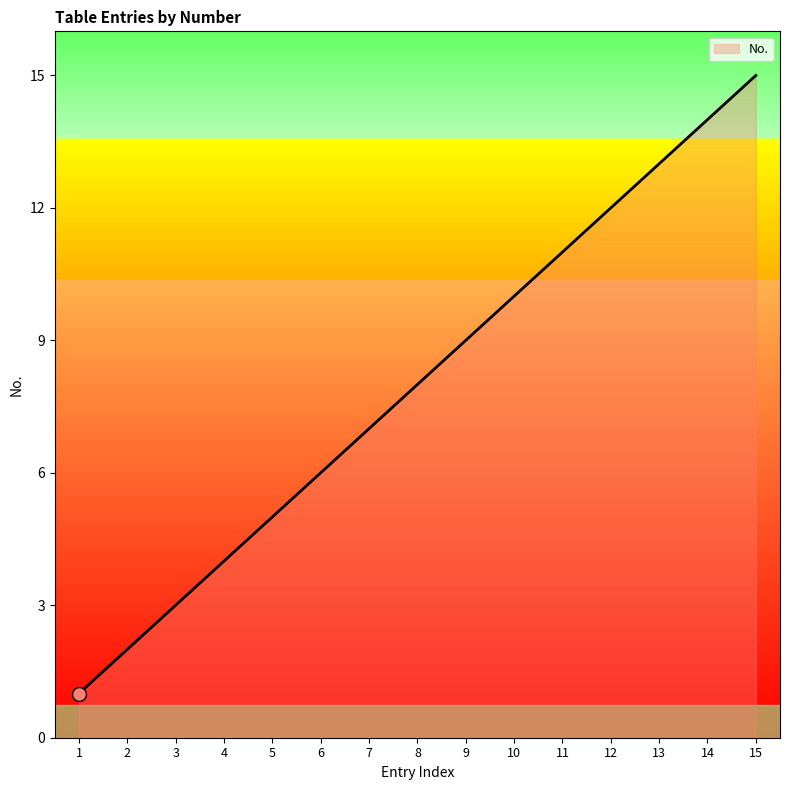

What is the difference between the values at 1 and 4?

3